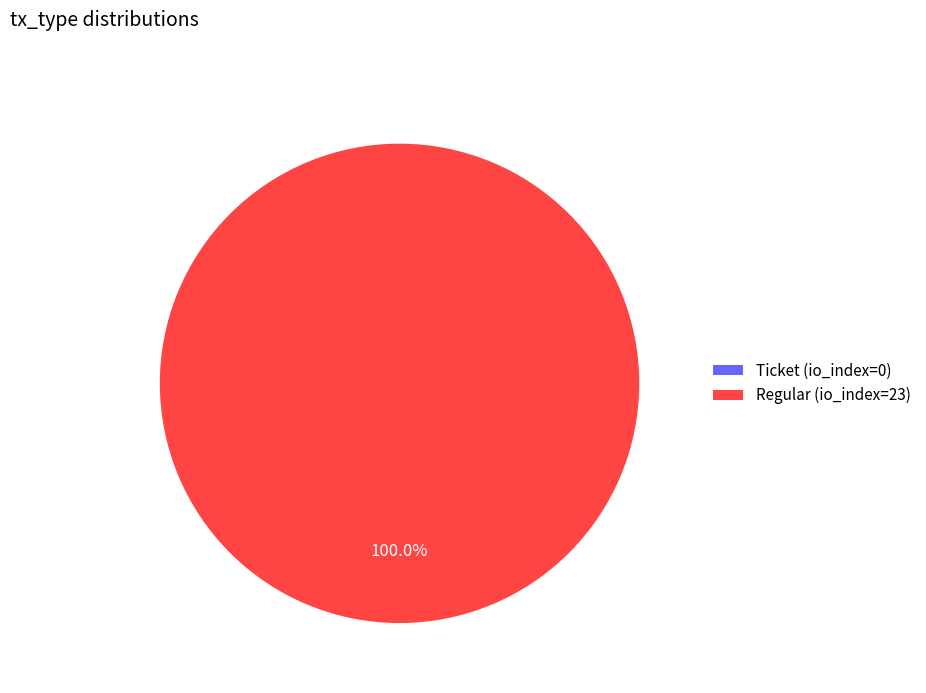

Which has a higher value, Ticket (io_index=0) or Regular (io_index=23)?

Regular (io_index=23)